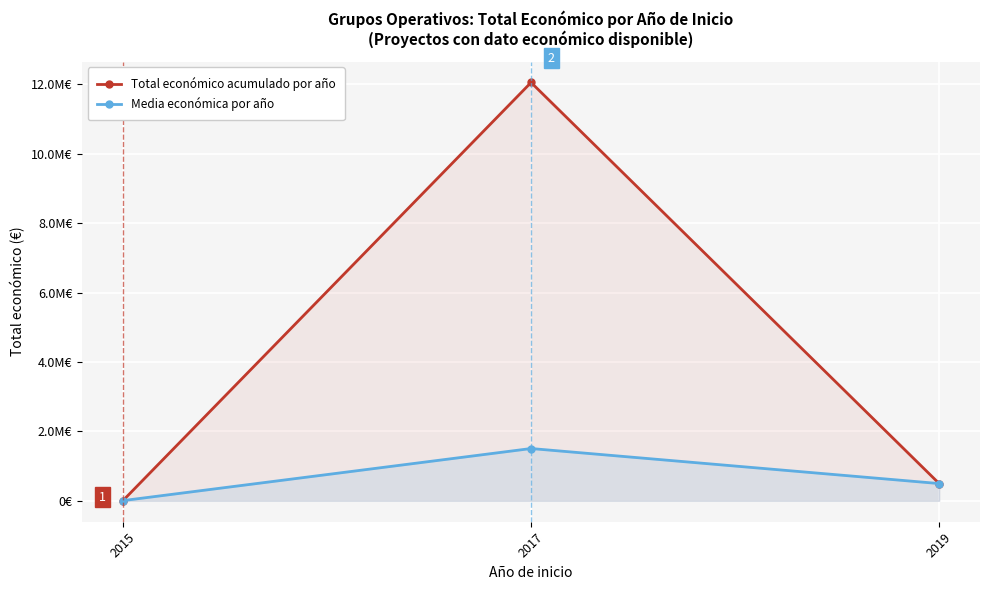

Reading right to left, what are all the values shown in this chart?

Total económico acumulado por año: 497232.0	12058061.0	5950.0
Media económica por año: 497232.0	1507257.6	5950.0